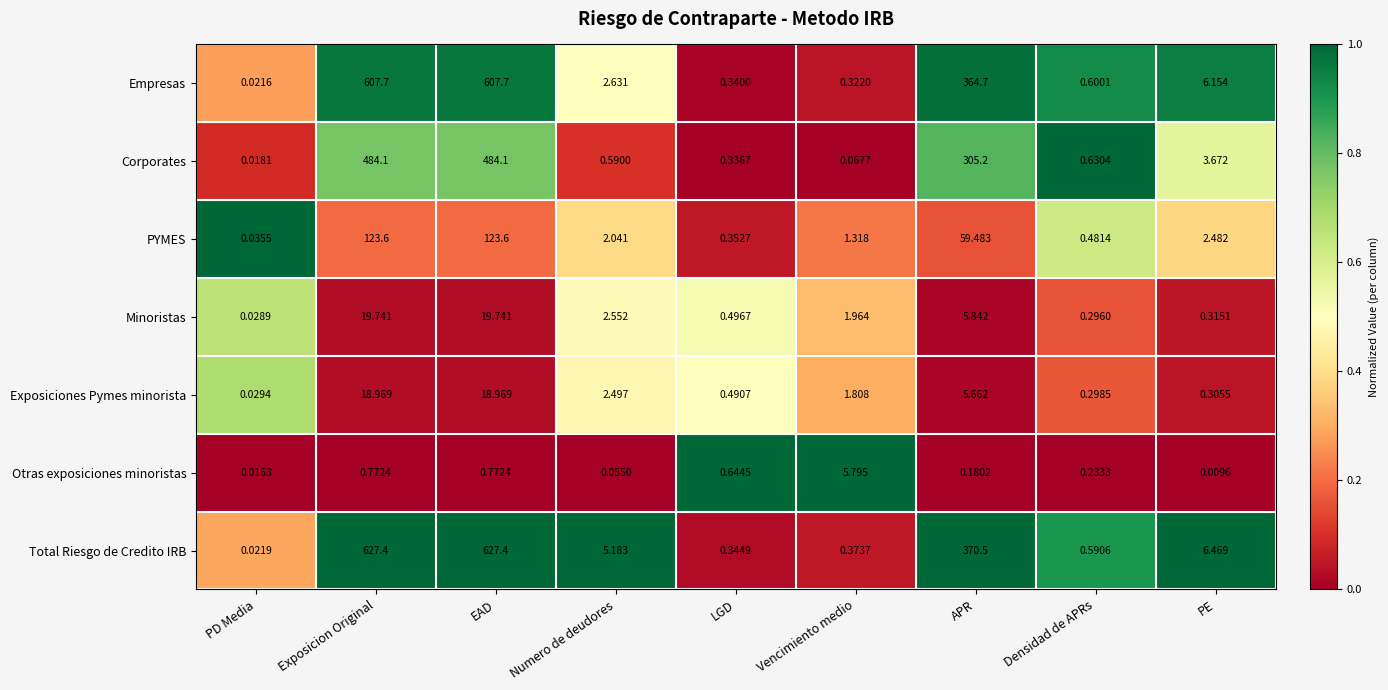

Rank the series at Exposicion Original from lowest to highest value.

Otras exposiciones minoristas, Exposiciones Pymes minorista, Minoristas, PYMES, Corporates, Empresas, Total Riesgo de Credito IRB